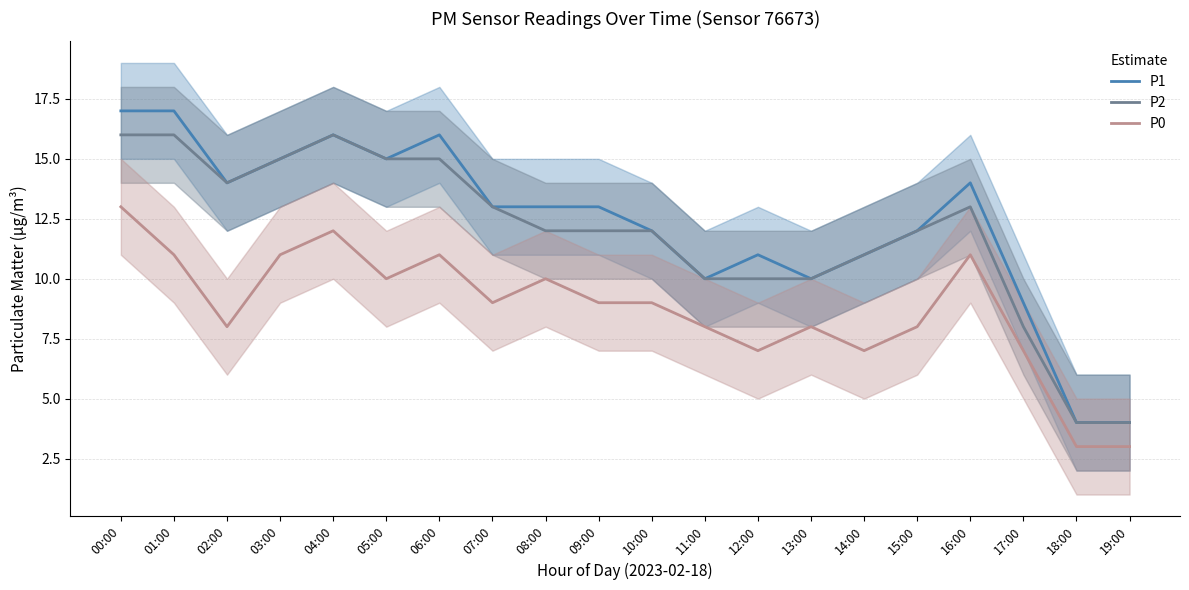

Is the value of P2 at 14:00 greater than the value of P1 at 13:00?

Yes